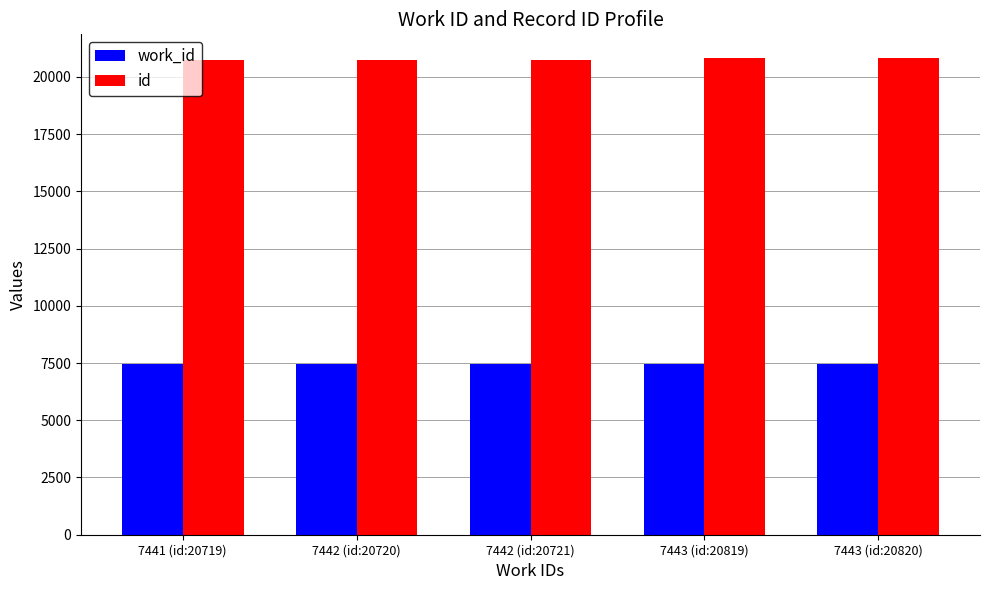

What is the sum of all id values?

103799